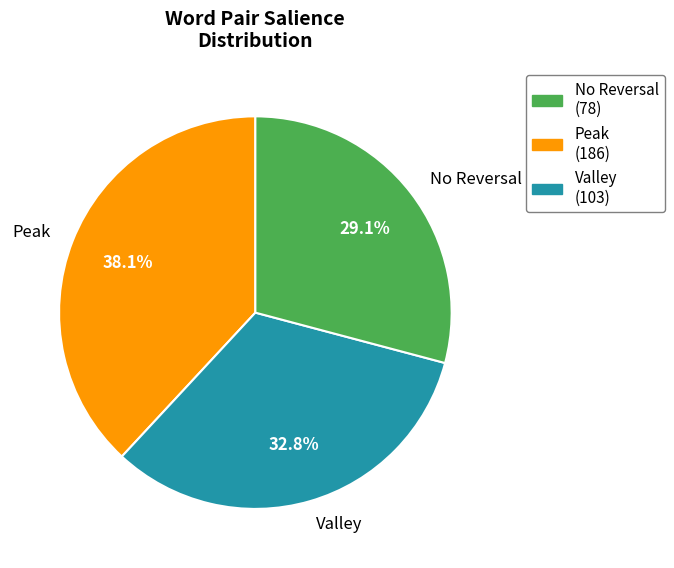

To the nearest percent, what is the average slice percentage?

33%